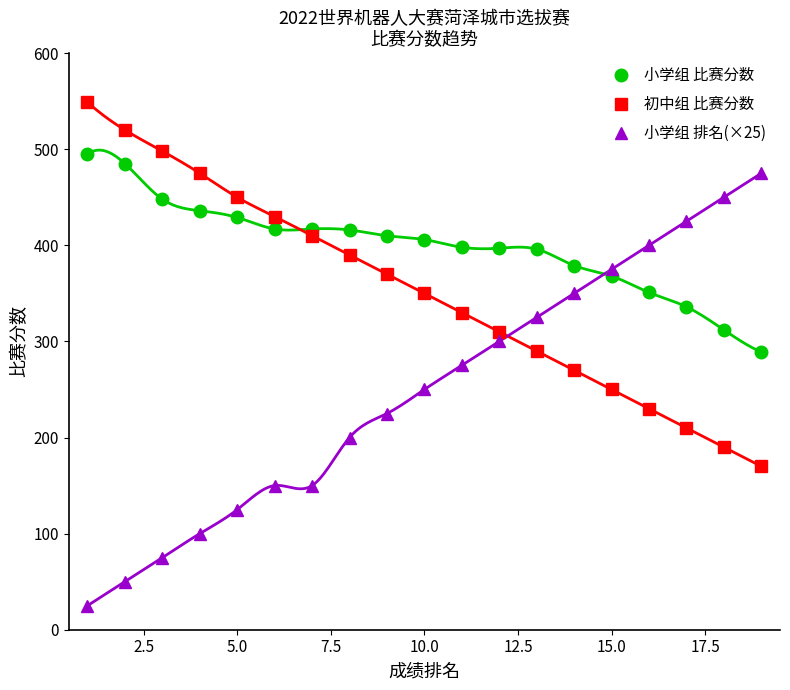

True or false: 小学组 排名(×25) has a value of 140 at 15.0.

False